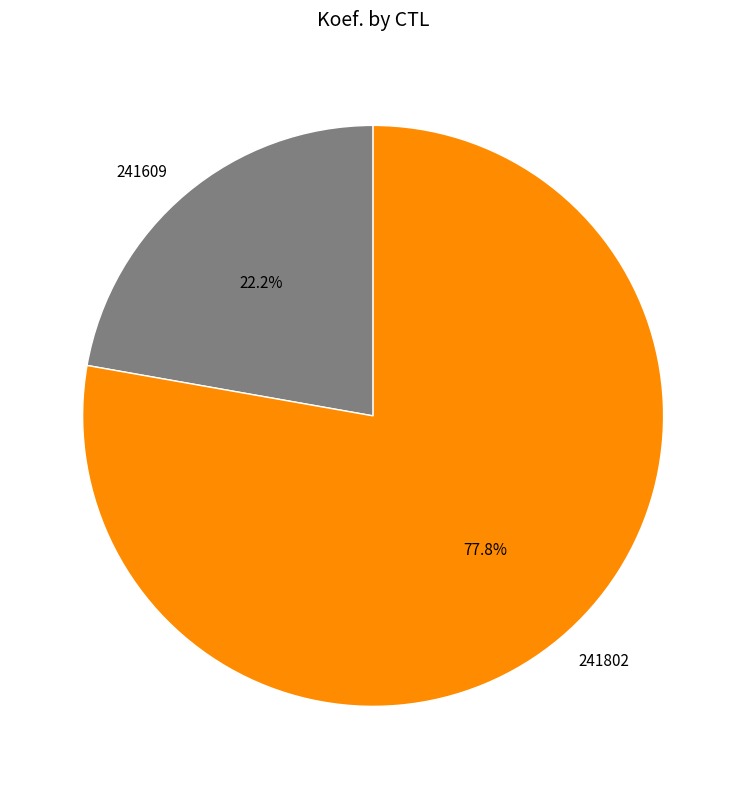

Which slice is the smallest?

241609